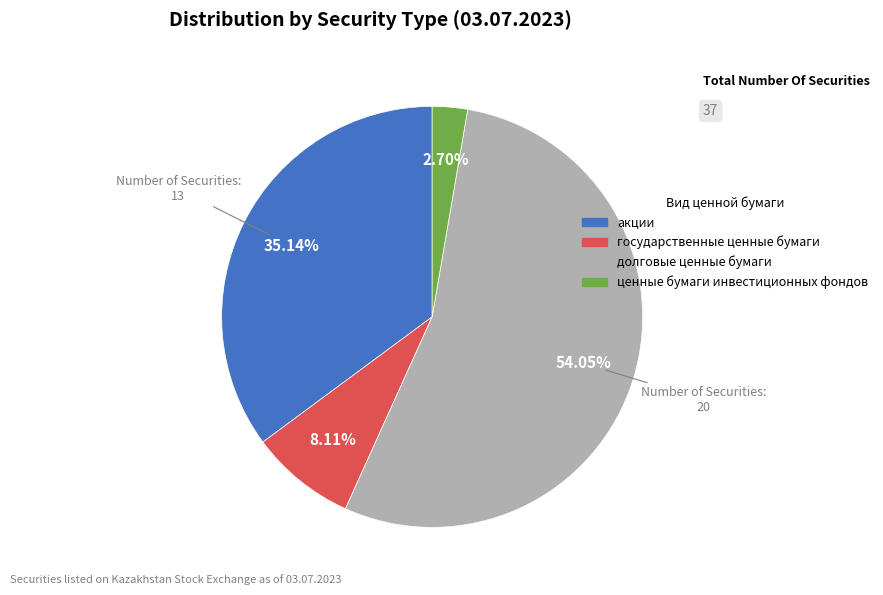

To the nearest percent, what is the difference between the largest and smallest slice percentages?

51%